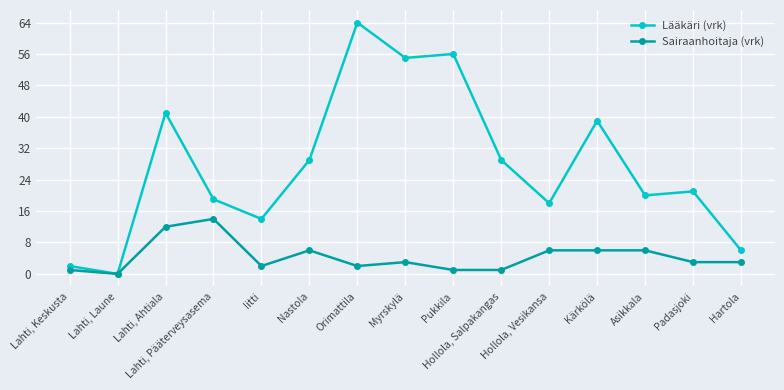

At Kärkölä, list the series in order from smallest to largest.

Sairaanhoitaja (vrk), Lääkäri (vrk)